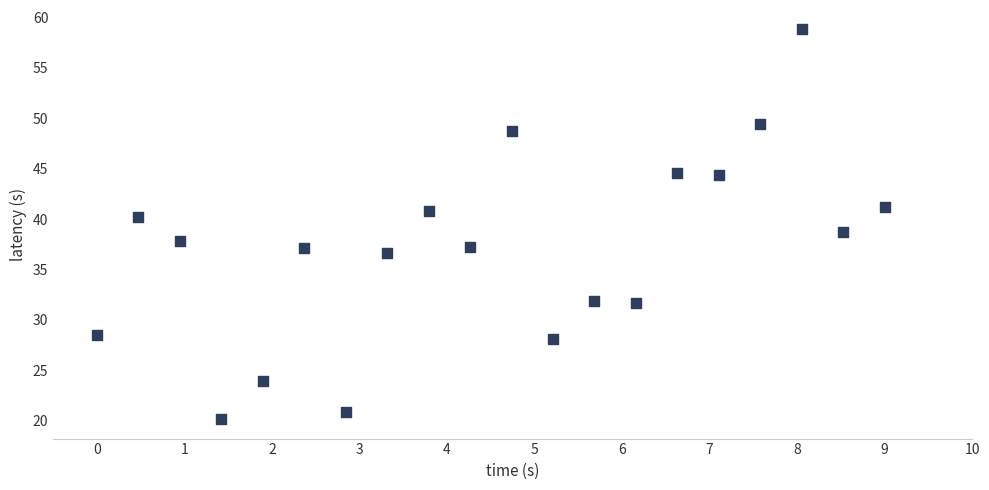

What is the range of Y values (max minus min)?

38.6